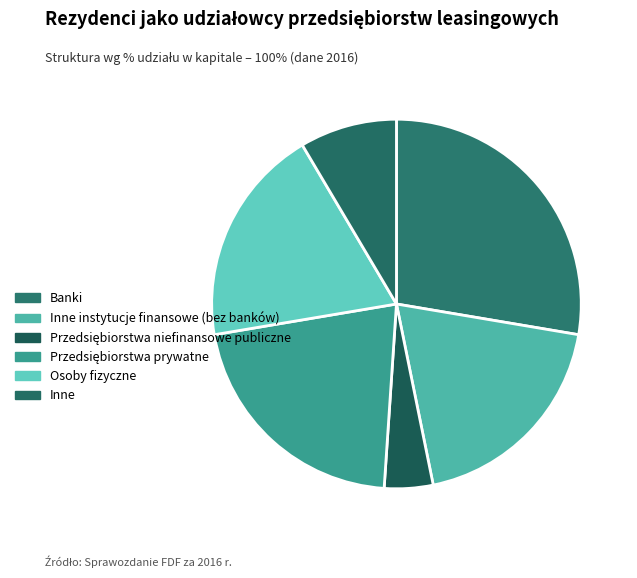

Which slice is the smallest?

Przedsiębiorstwa niefinansowe publiczne